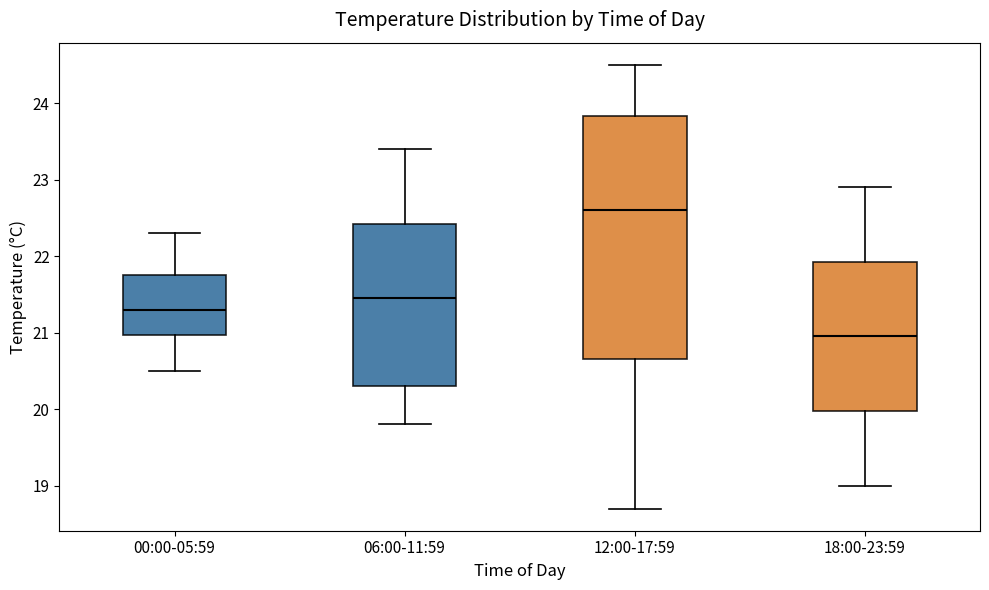

Reading left to right, transcribe this box plot: for each box, give where its median line is, the range the box spans, and where its two whiskers end, as read against the y-axis. The values are not printed on the chart, so give them approximately, as read against the axis.

00:00-05:59: median 21.3, box 21.0 to 21.8, whiskers 20.5 to 22.3
06:00-11:59: median 21.5, box 20.3 to 22.4, whiskers 19.8 to 23.4
12:00-17:59: median 22.6, box 20.7 to 23.8, whiskers 18.7 to 24.5
18:00-23:59: median 21.0, box 20.0 to 21.9, whiskers 19.0 to 22.9